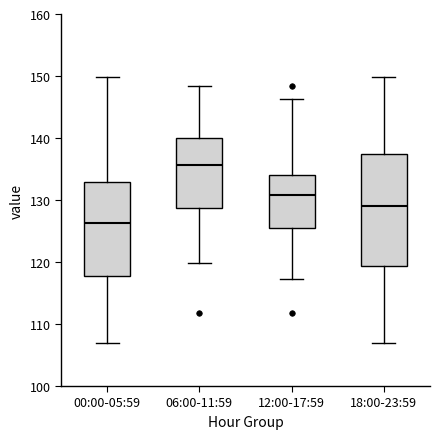

Reading left to right, read every box against the y-axis: the position of its median line, the range the box covers, and the ends of its whiskers. The values are not printed on the chart, so give them approximately, as read against the axis.

00:00-05:59: median 126, box 118 to 133, whiskers 107 to 150
06:00-11:59: median 136, box 129 to 140, whiskers 120 to 148
12:00-17:59: median 131, box 126 to 134, whiskers 117 to 146
18:00-23:59: median 129, box 119 to 137, whiskers 107 to 150